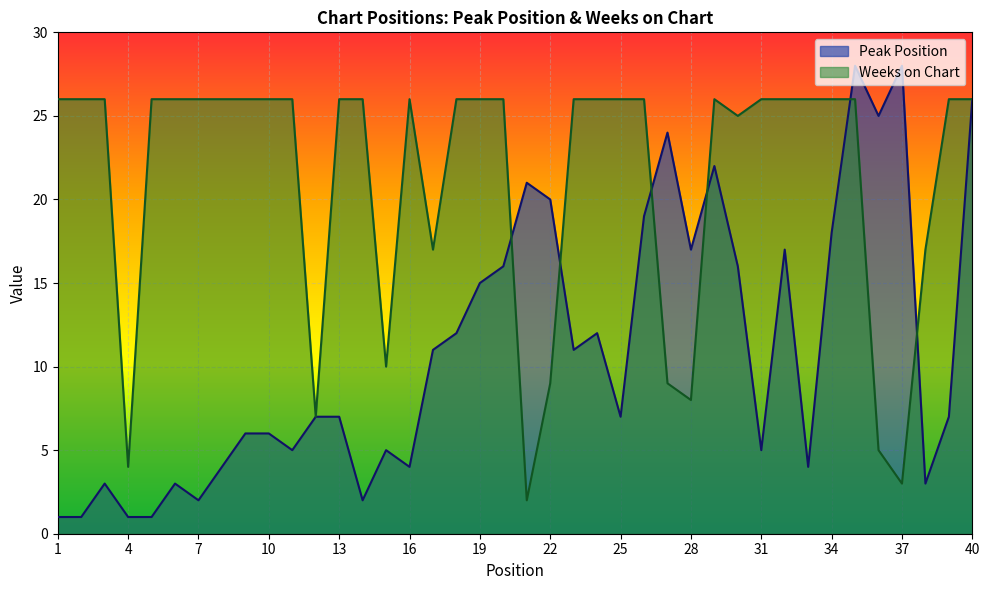

What is the approximate value of Peak Position at 14?

2